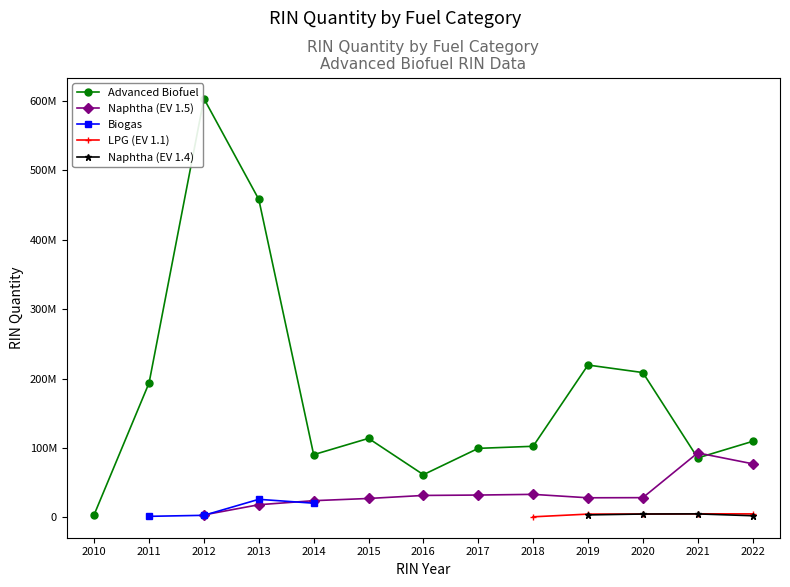

What is the difference between the second highest and minimum values in the Advanced Biofuel series?

454207640.0